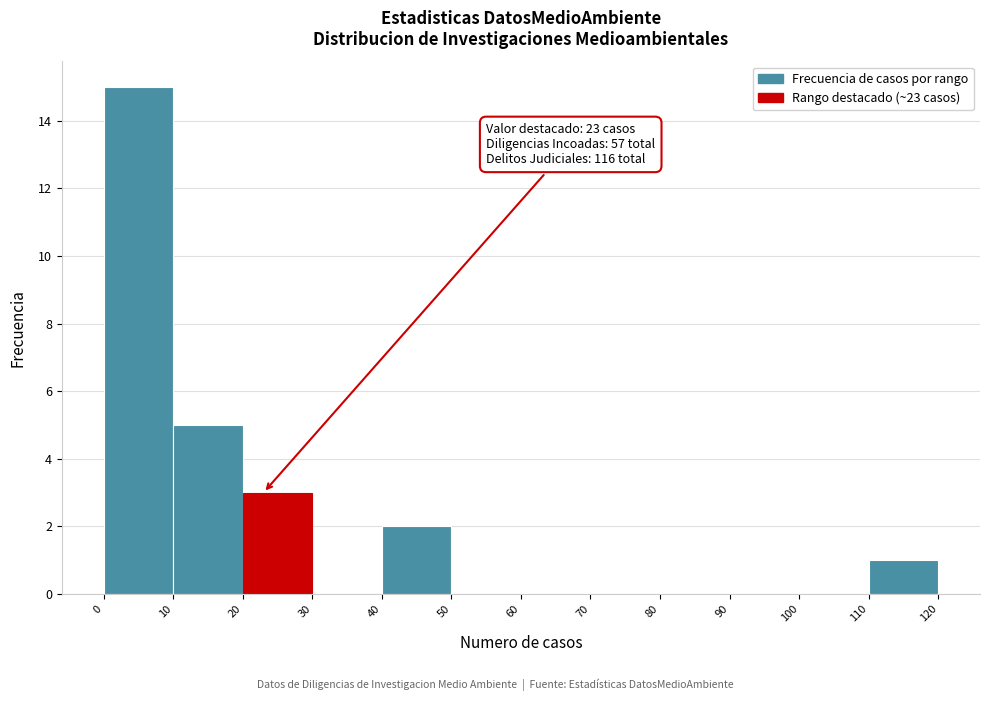

Over which range of the x-axis is the bar tallest?

0 to 10